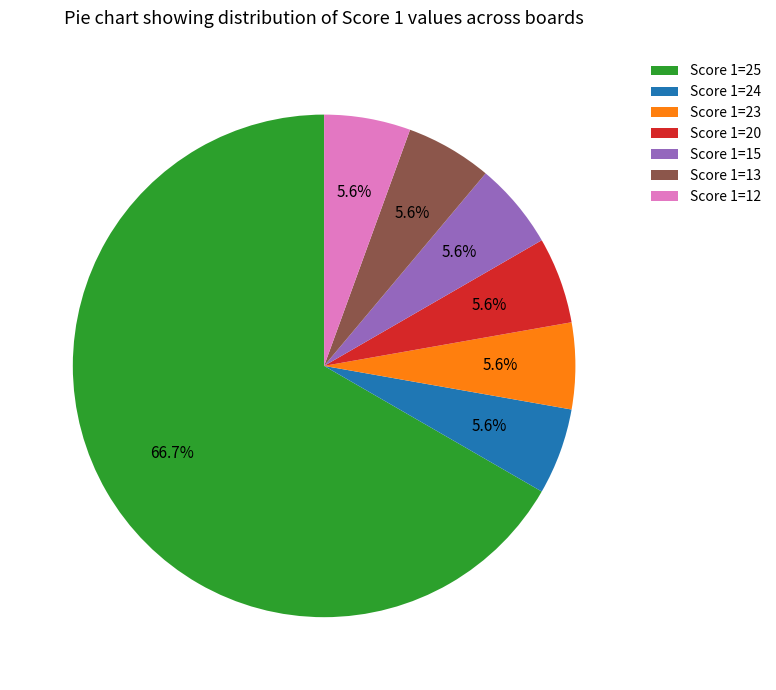

What percentage is the Score 1=20 slice, to the nearest percent?

6%